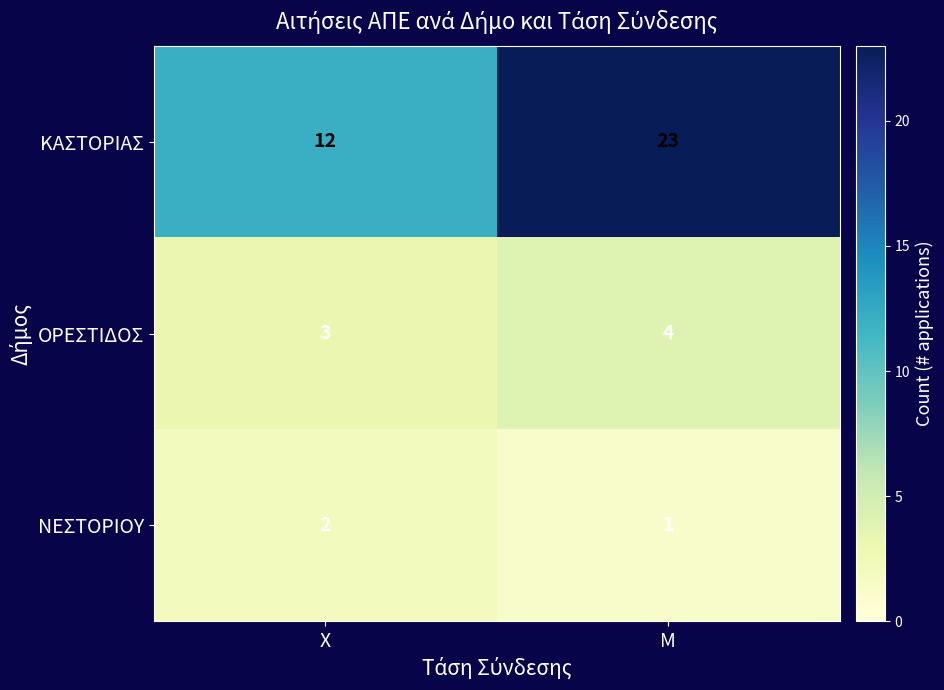

List the labels in order of ΟΡΕΣΤΙΔΟΣ value, smallest first.

Χ, Μ